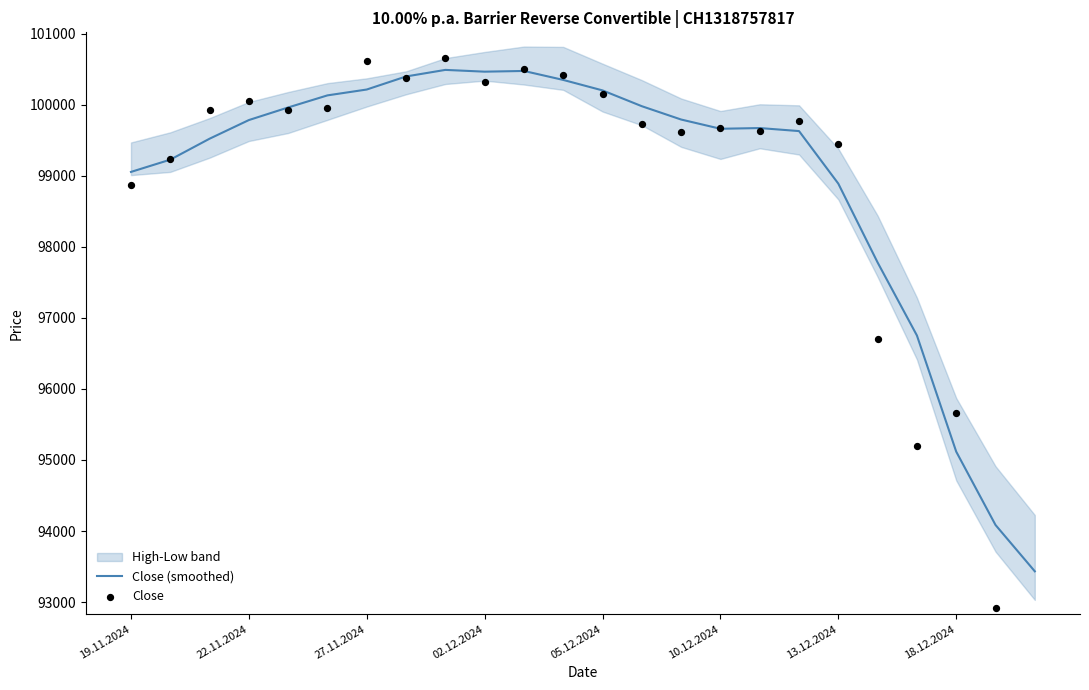

What is the total value across all series at 23?

186012.5